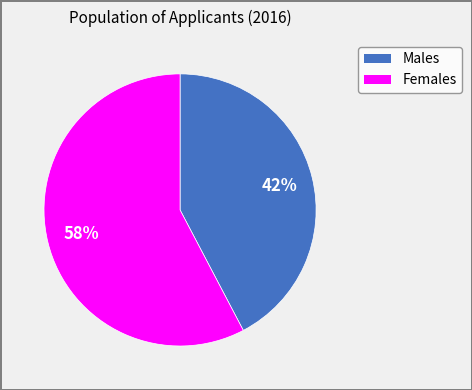

Does any single category account for the majority?

Yes